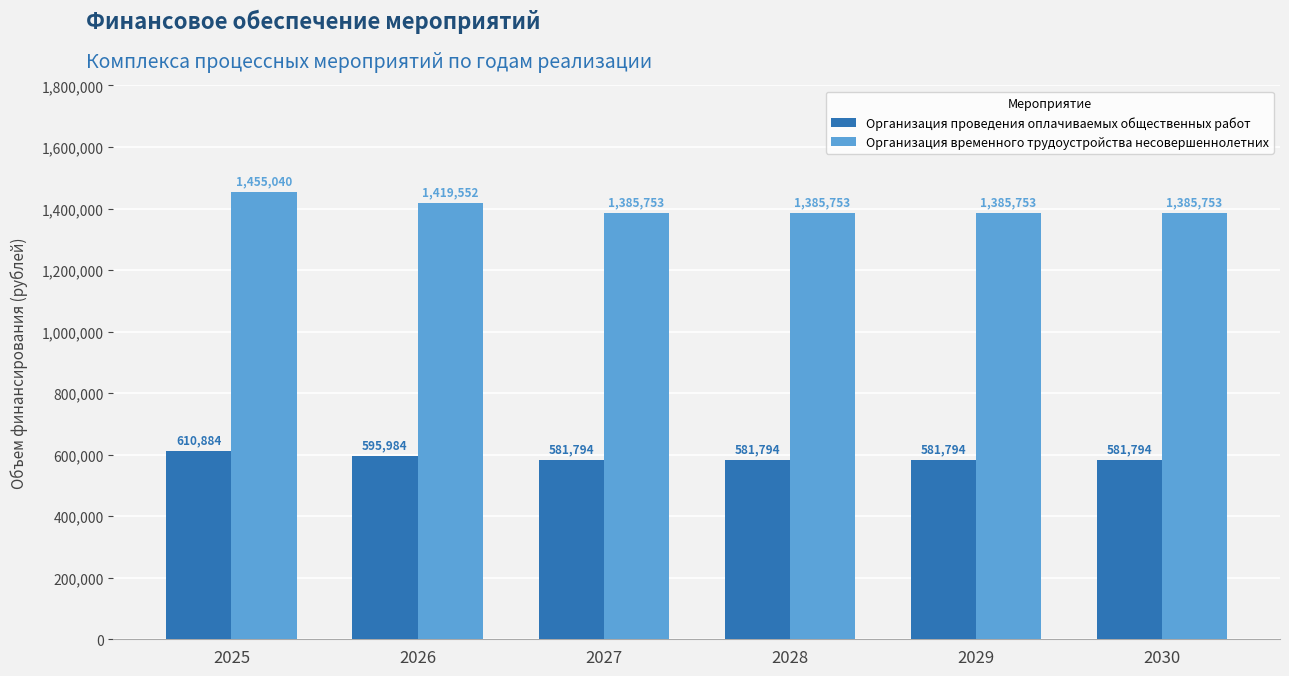

What is the minimum value for Организация проведения оплачиваемых общественных работ?

581794.3